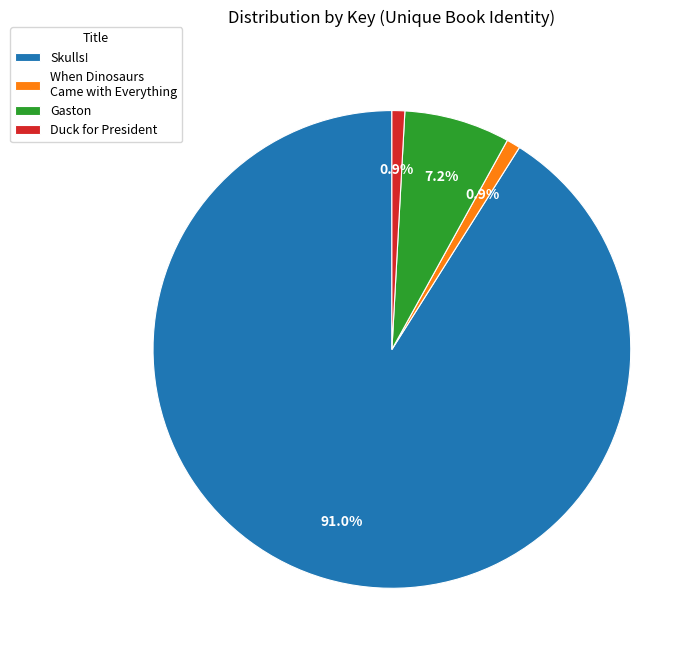

Which slice is the largest?

Skulls!